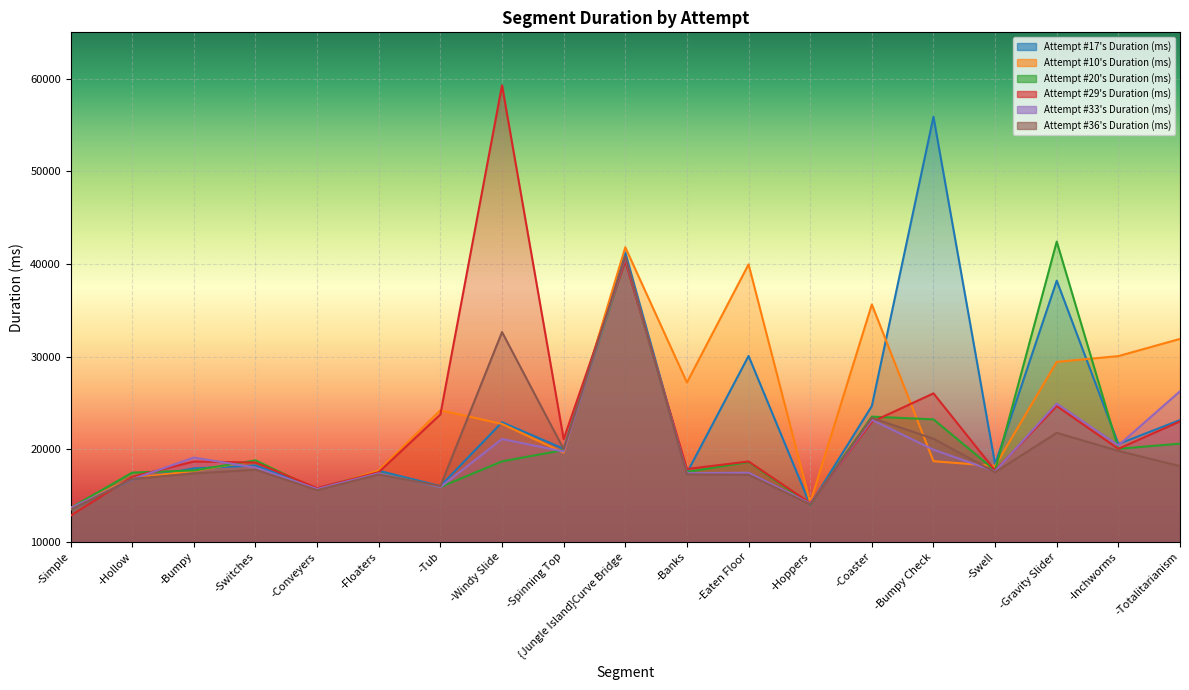

At how many categories does at least one series exceed 52282?

2